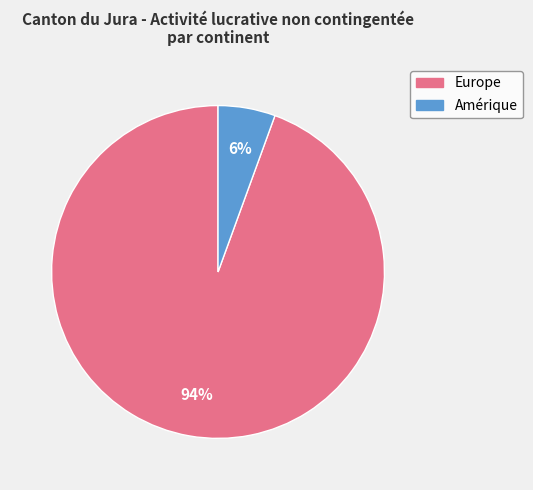

To the nearest percent, what percentage of the pie is Amérique?

6%